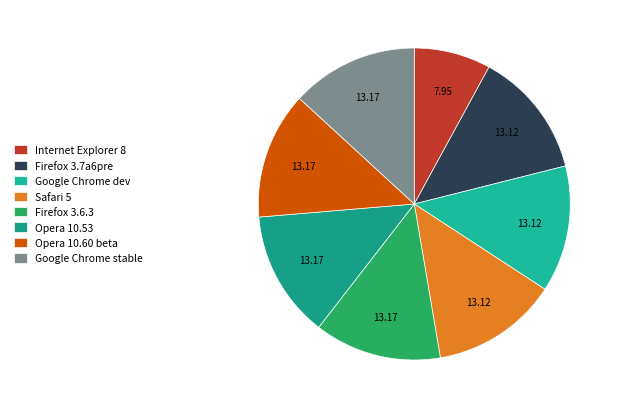

Does any single category account for the majority?

No